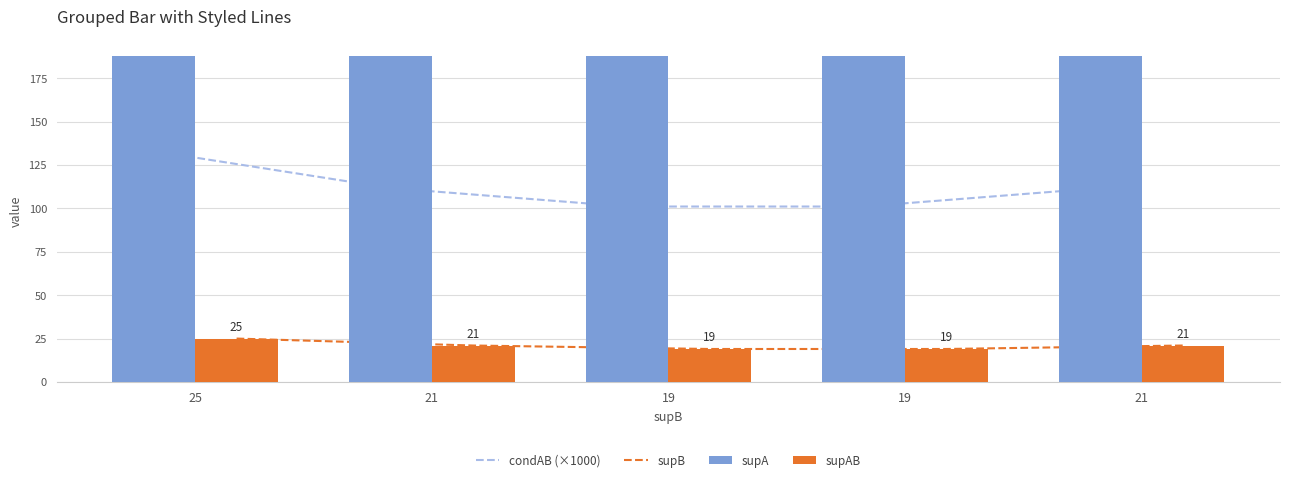

List the series in order of their peak value, lowest first.

supB, supAB, condAB (×1000), supA